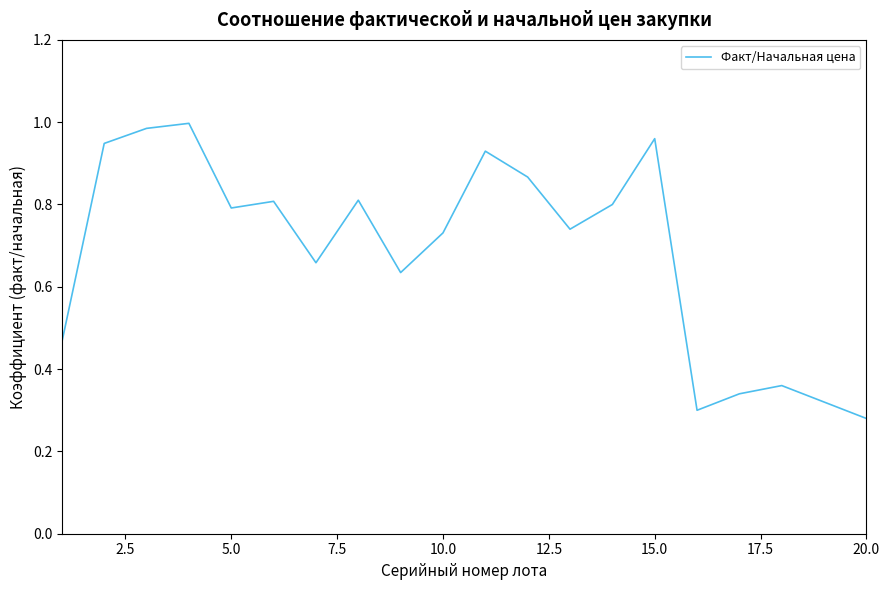

How many lines are shown in the chart?

1